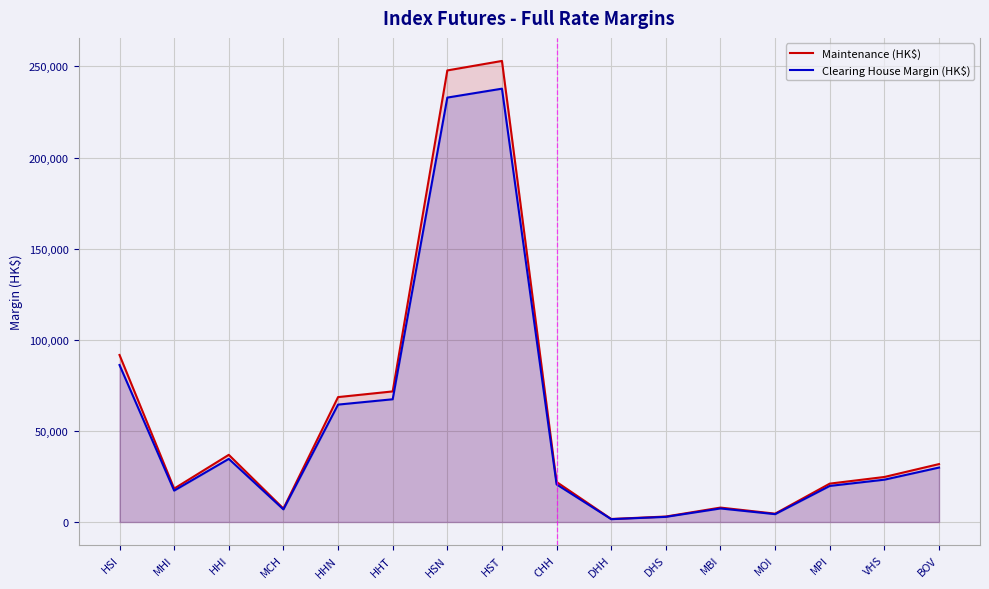

The value of Maintenance (HK$) at MCH is 10491. True or false?

False